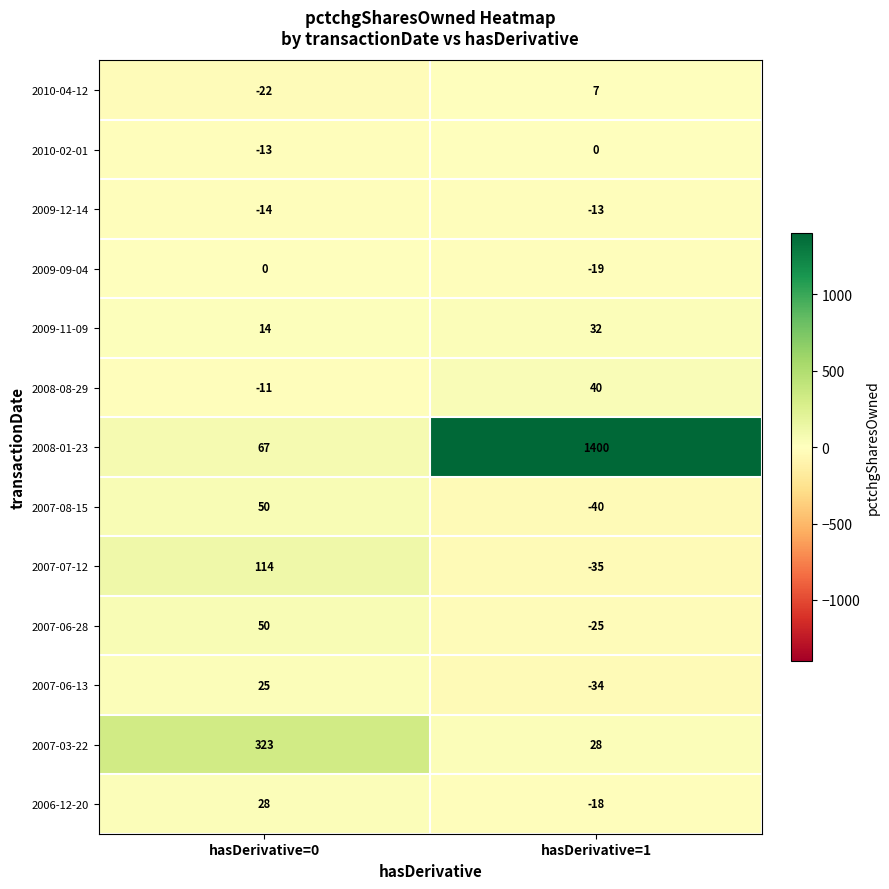

The 2007-08-15 series shows 50 at hasDerivative=0. True or false?

True